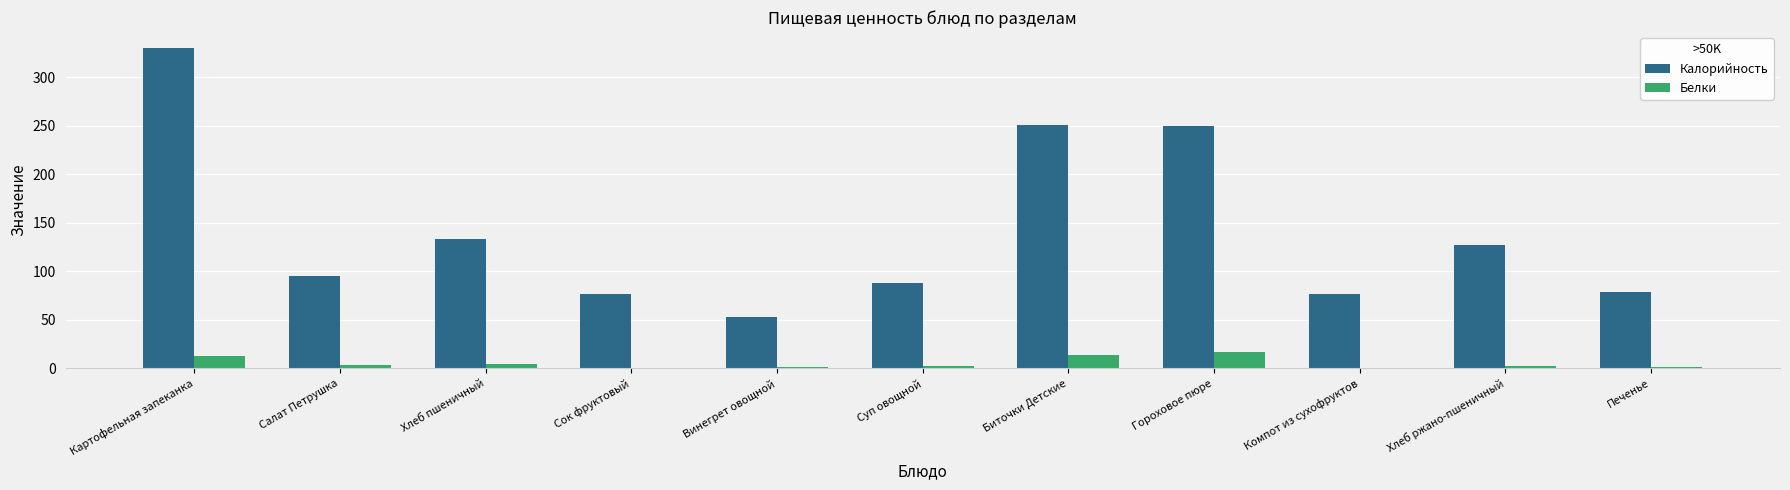

What is the greatest value displayed?

330.0